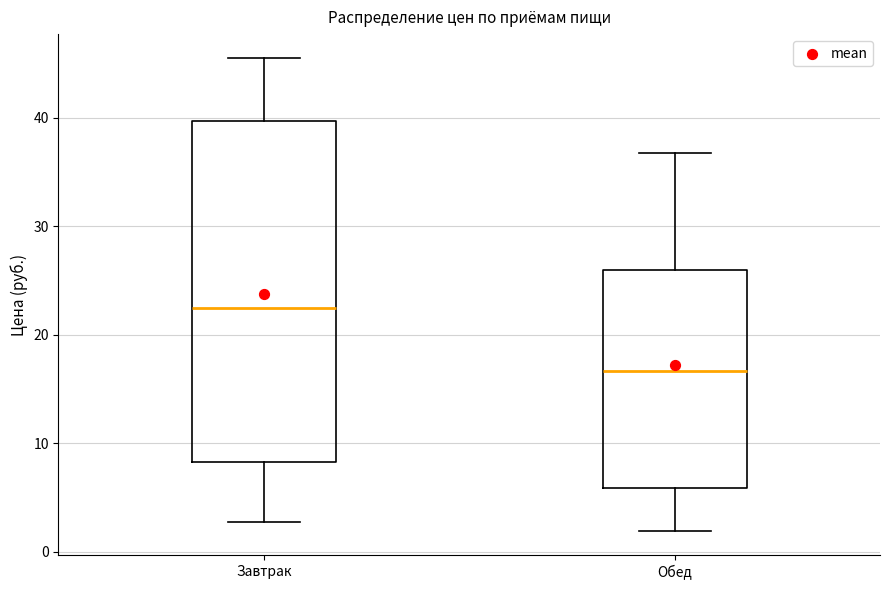

Comparing the boxes themselves (not the whiskers), which one is the tallest?

Завтрак